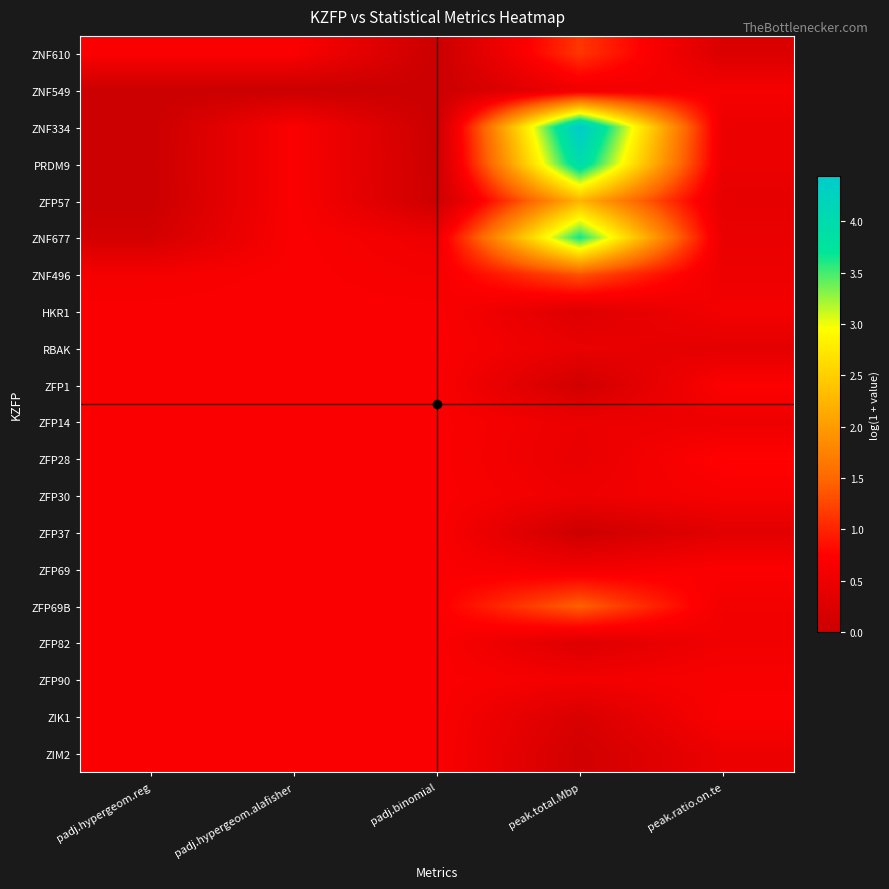

What is the total value across all series at padj.hypergeom.reg?

10.4